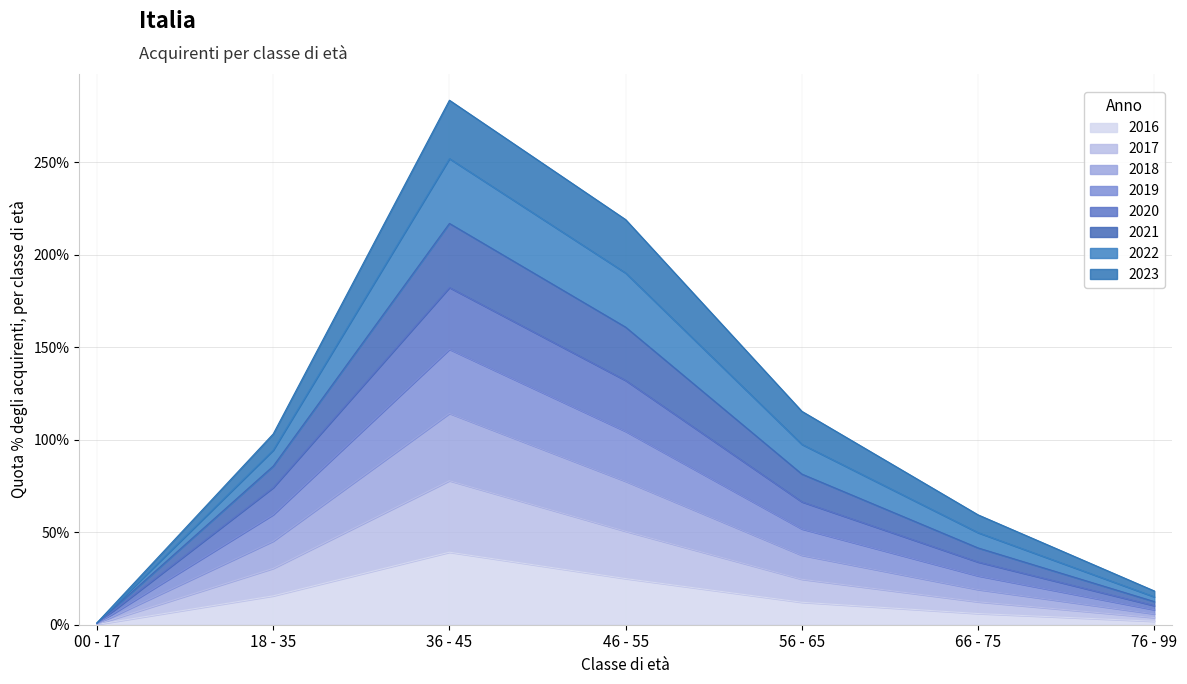

True or false: 2020 has more than 2 points higher than both neighbors.

False